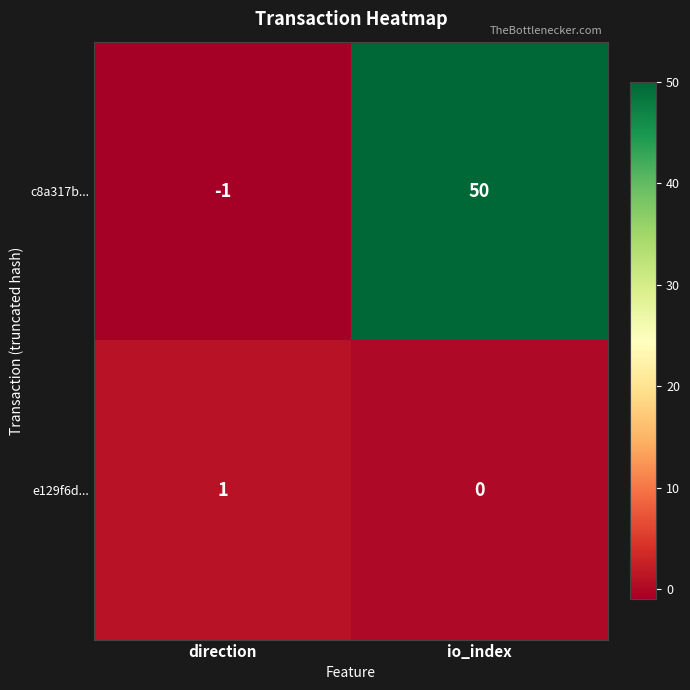

What is the spread (max minus min) of values at io_index?

50